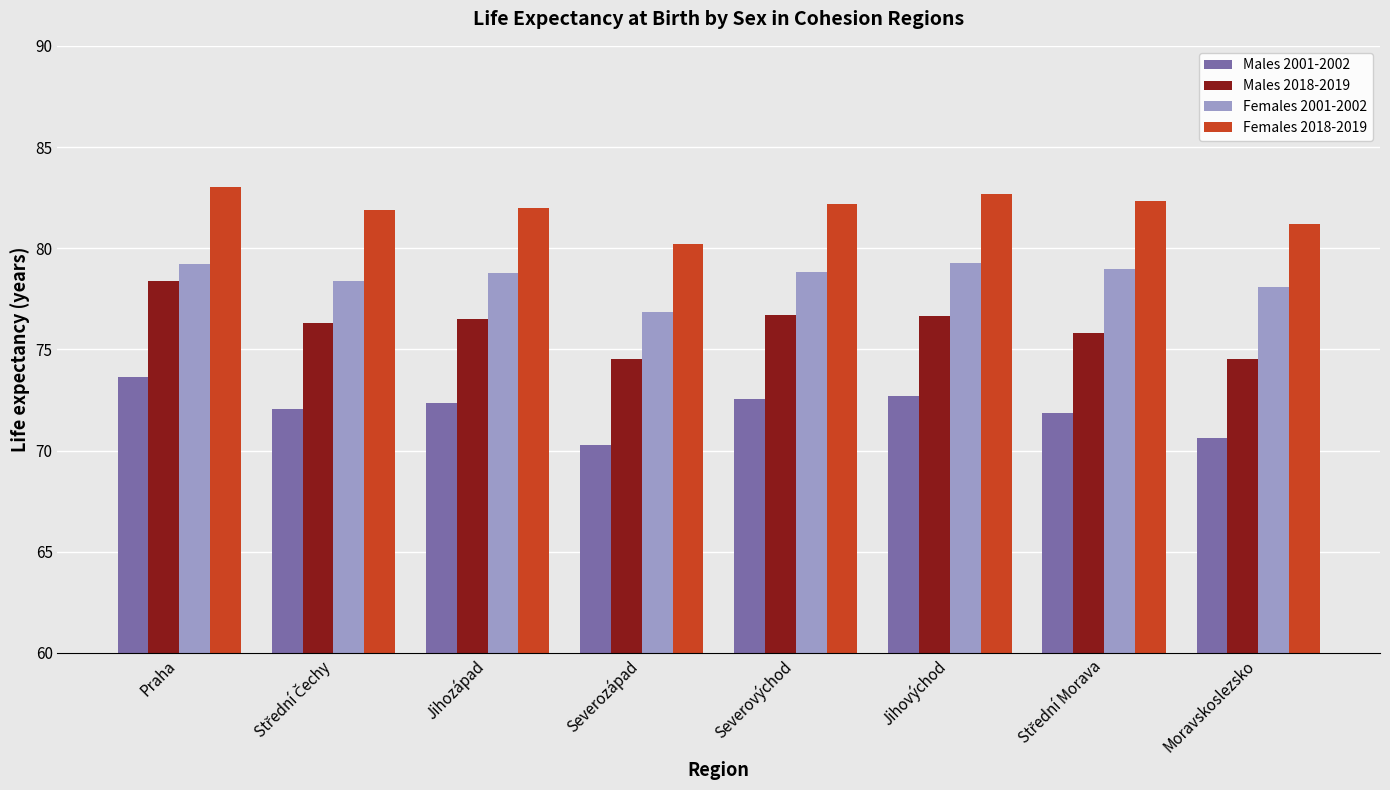

Are the bars horizontal?

No